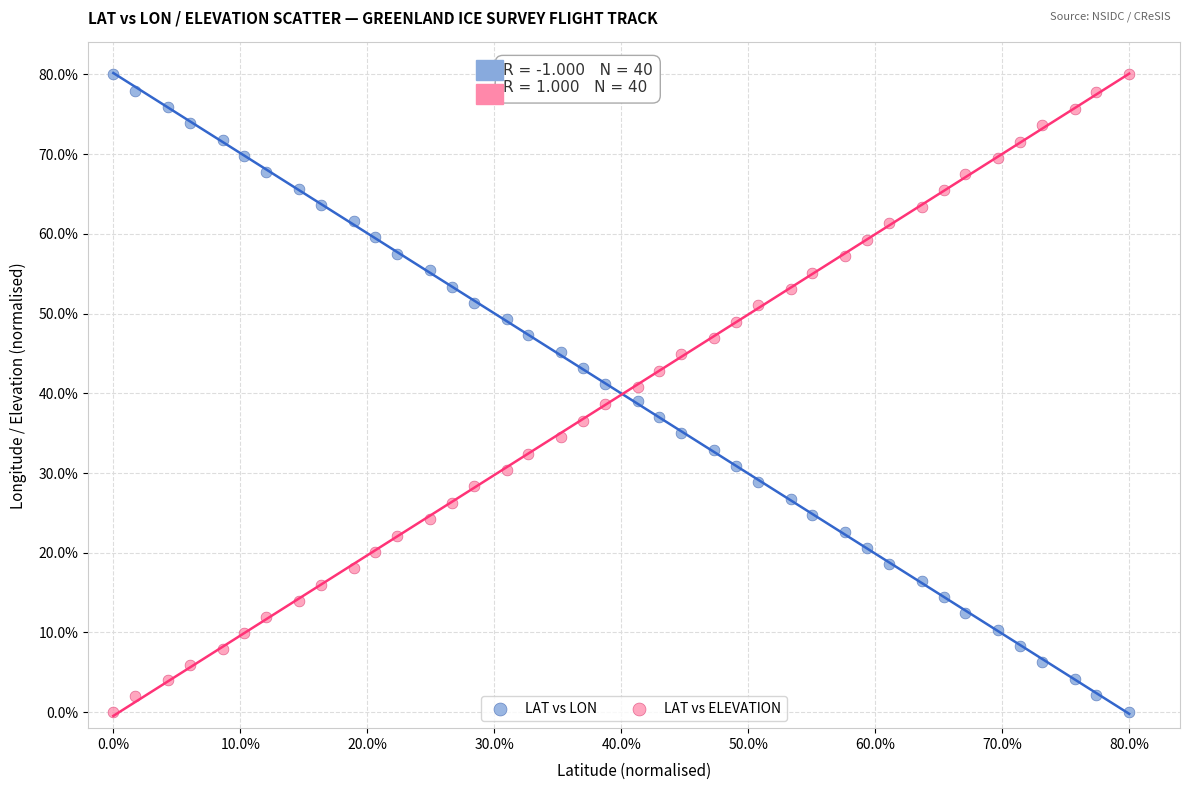

Across all data points, what is the range of X values (max minus min)?

80.0